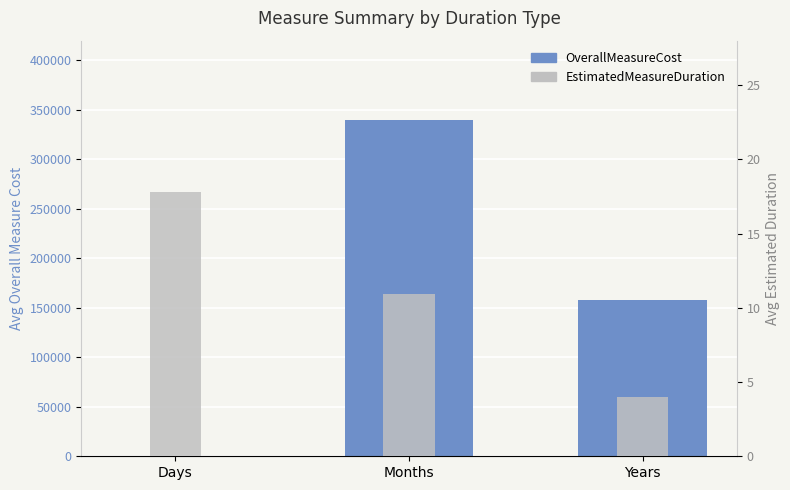

At which category is the sum across all series the highest?

Months